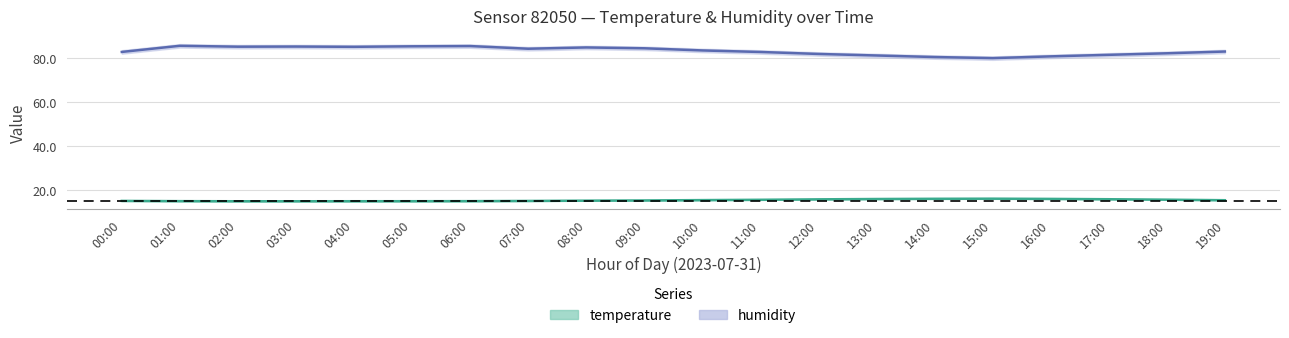

At which category does humidity reach its first local peak?

01:00